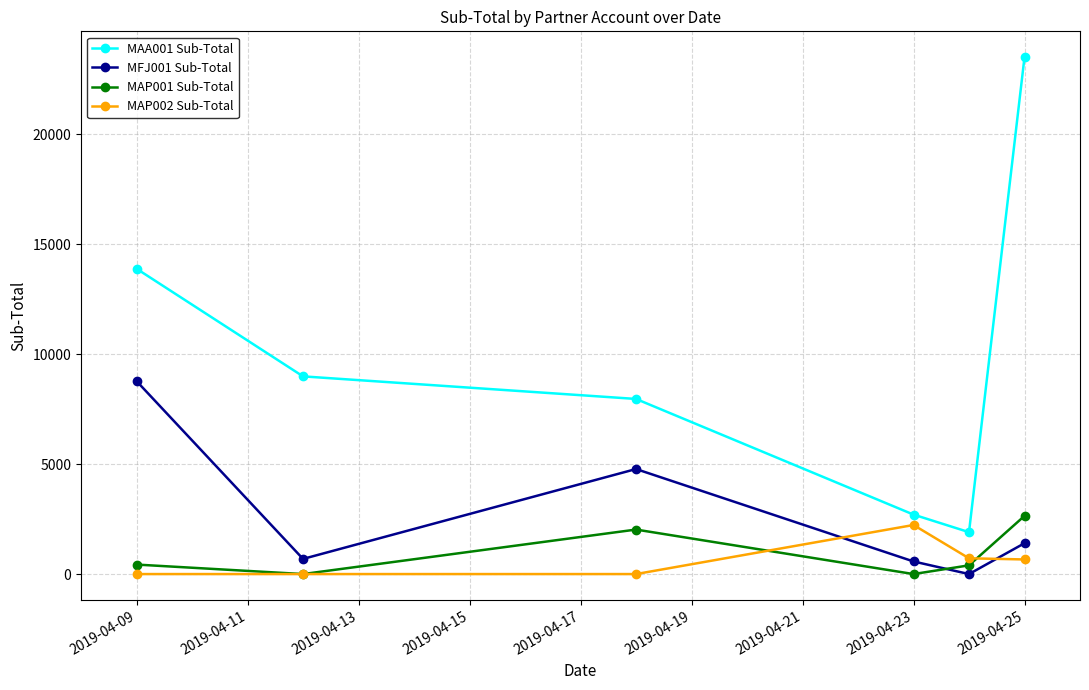

Which series has the largest total across all categories?

MAA001 Sub-Total